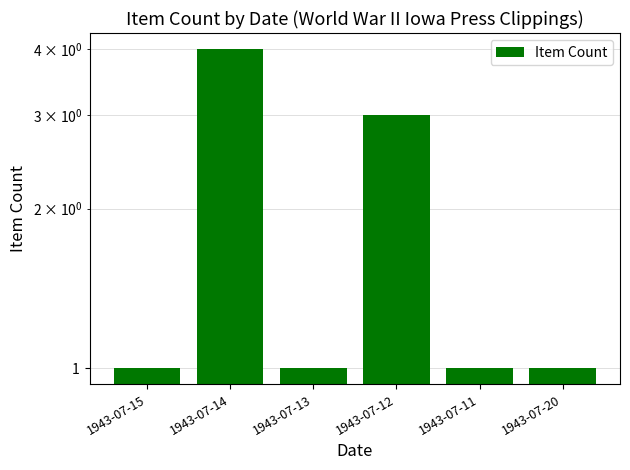

What is the difference between the maximum and second lowest values?

3